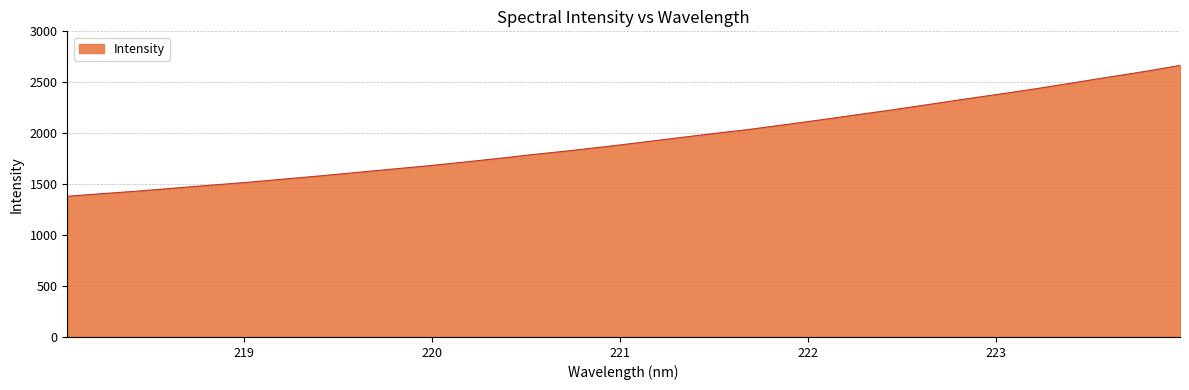

What is the greatest value displayed?

2665.3